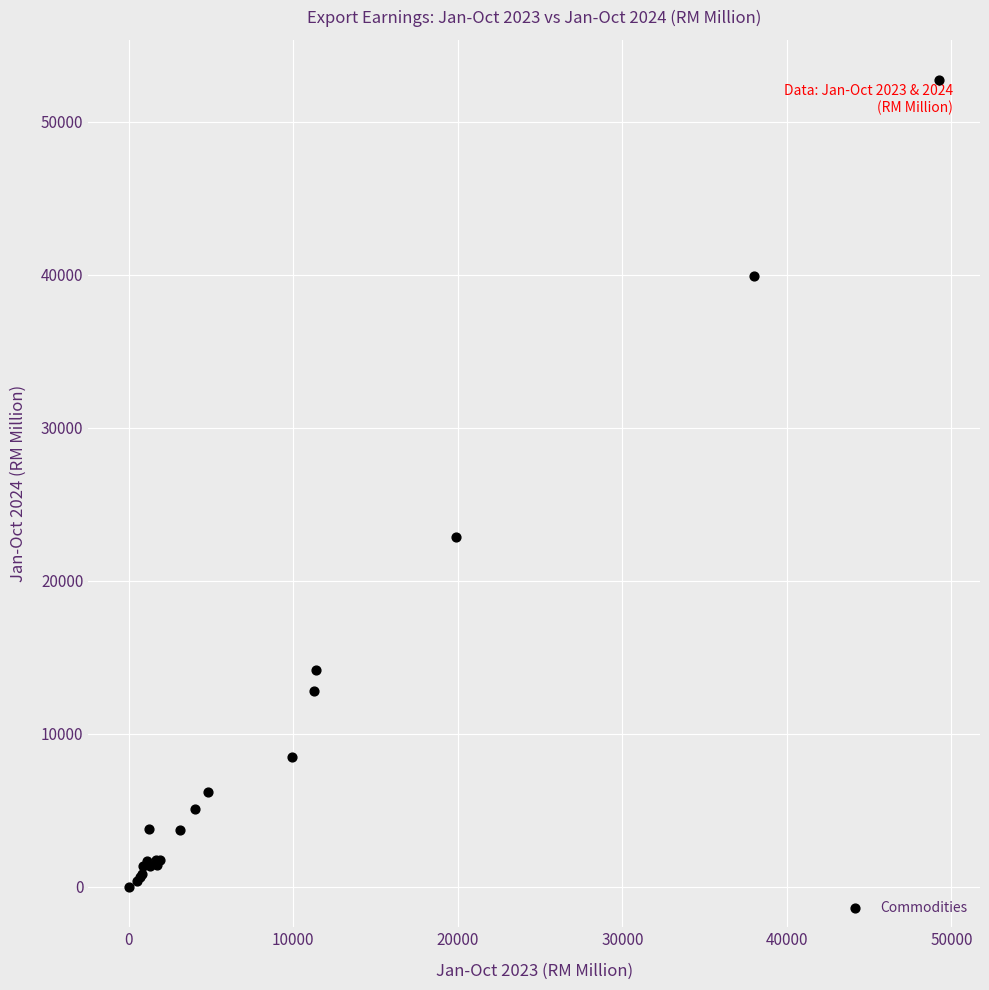

What Y value in the scatter plot is closest to 26364?

22903.1